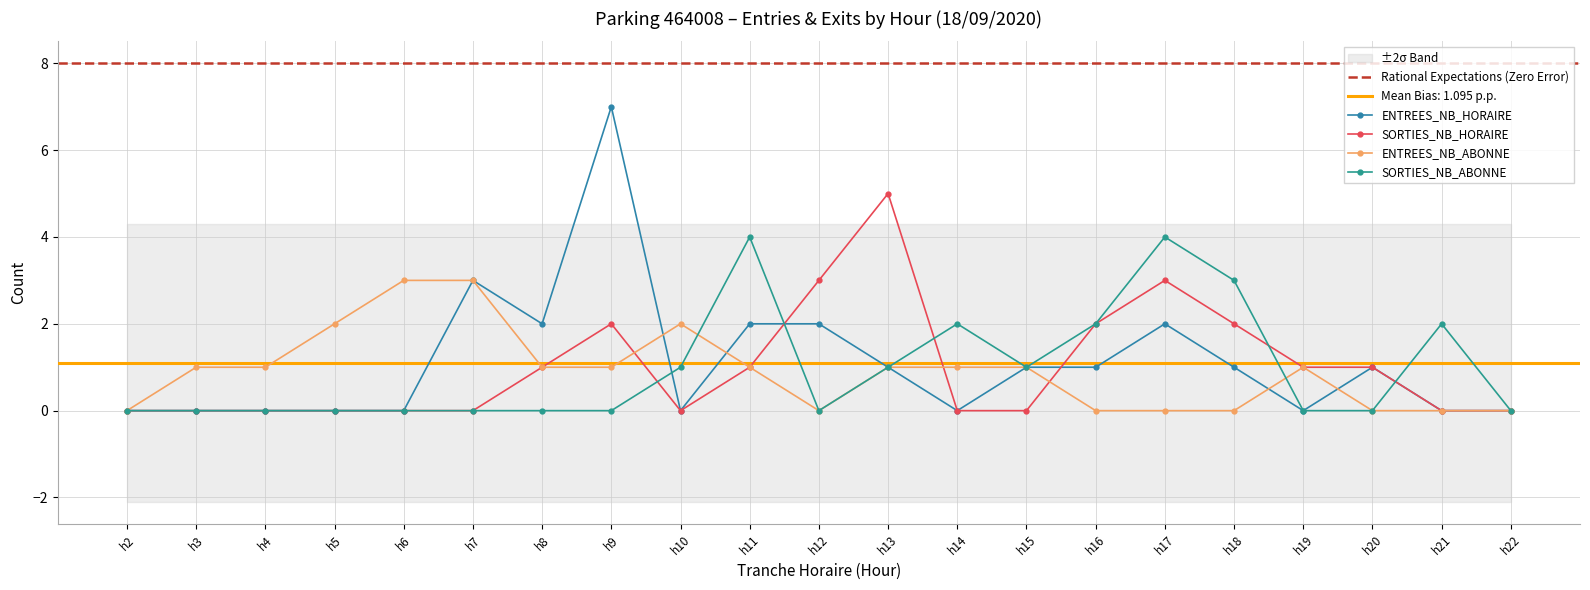

Which series ends up on top after the final intersection of ENTREES_NB_ABONNE and SORTIES_NB_ABONNE?

ENTREES_NB_ABONNE